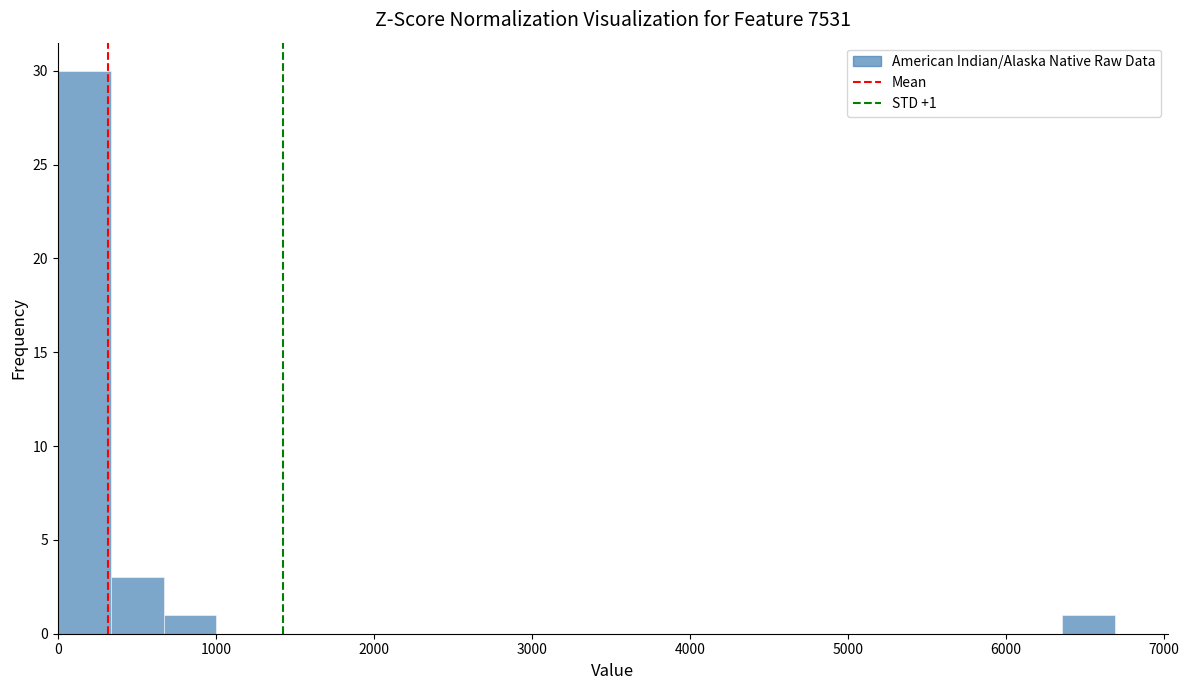

Around what value on the x-axis is the tallest bar? Give the approximate position of its centre, as read against the axis.

200